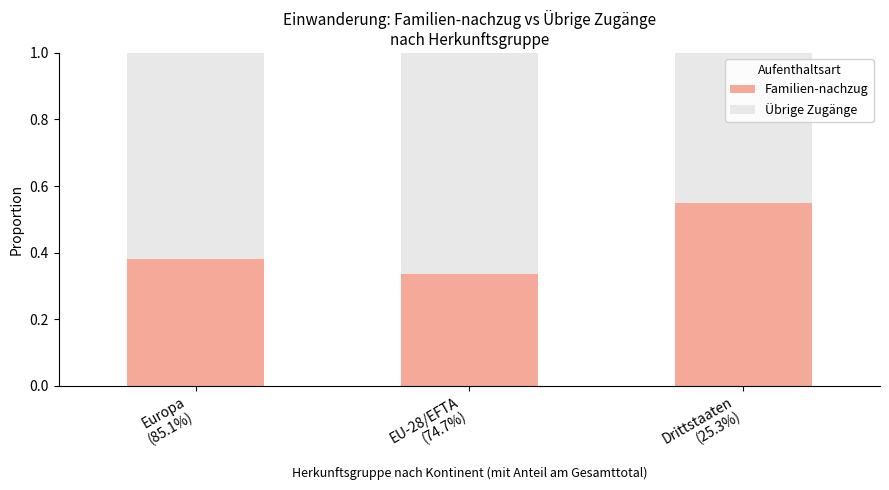

What is the sum of all Familien-nachzug values?

1.3